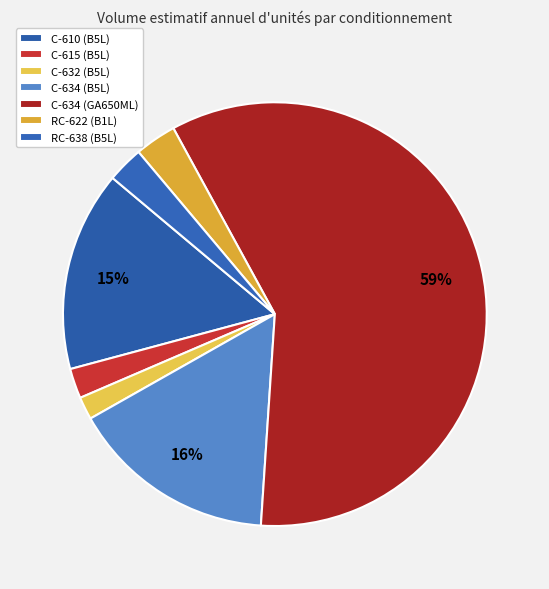

Is there a majority slice in this chart?

Yes